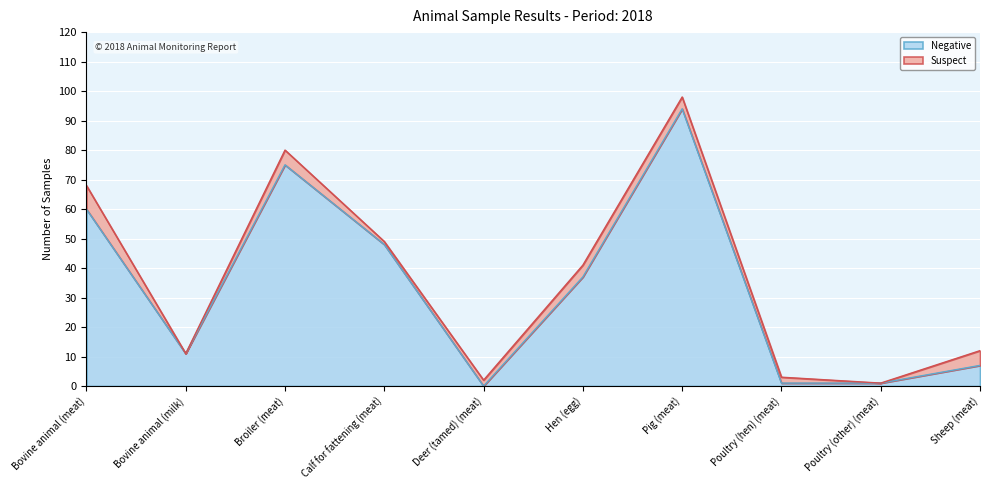

Where is the data nearest to the value 47?

Calf for fattening (meat)